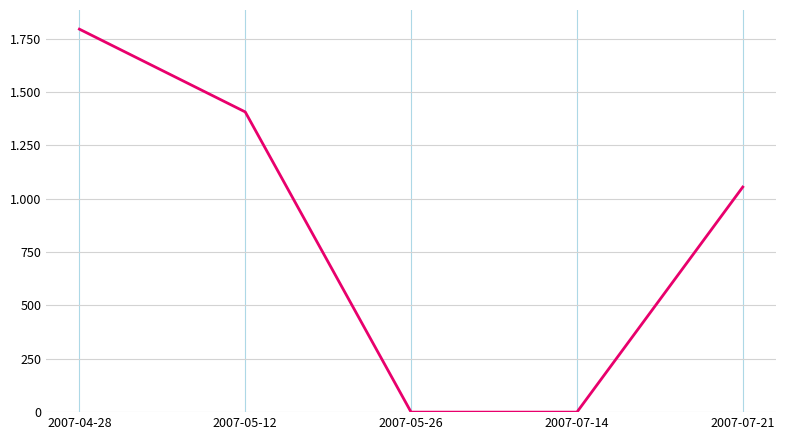

What is the label of the 5th point from the left?

2007-07-21